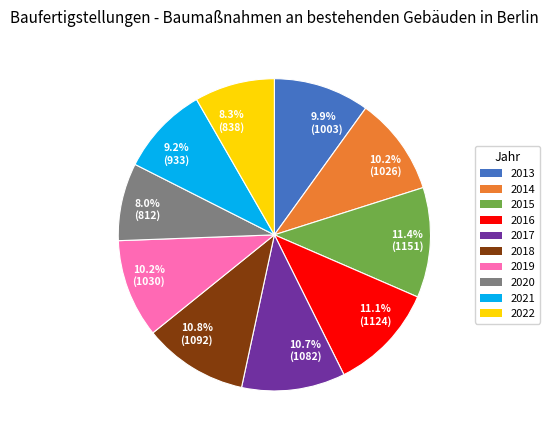

Does 2014 account for over 50% of the chart?

No